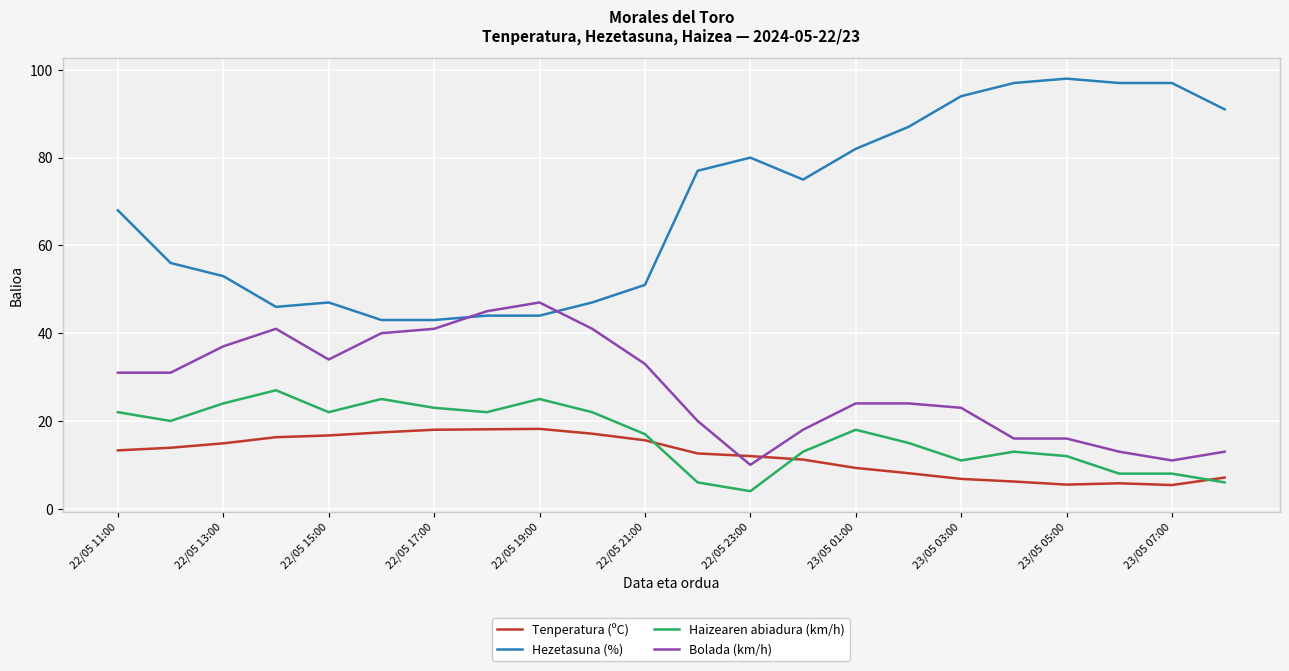

List the series in order of their peak value, highest first.

Hezetasuna (%), Bolada (km/h), Haizearen abiadura (km/h), Tenperatura (ºC)